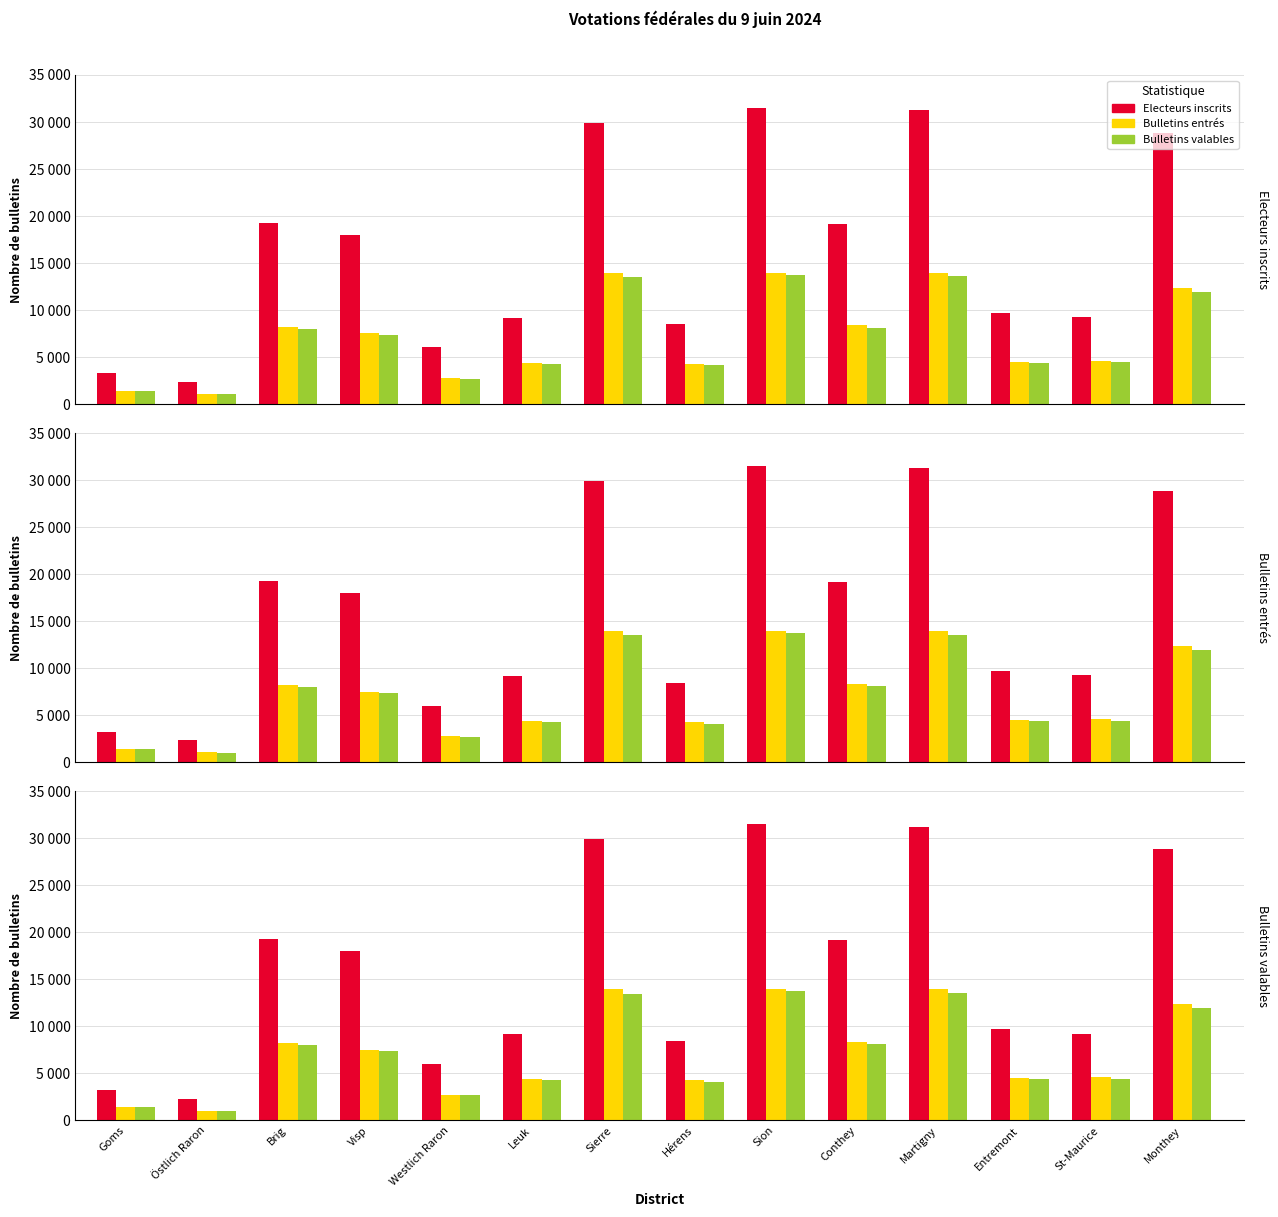

What is the label of the 3rd bar from the left?

Brig